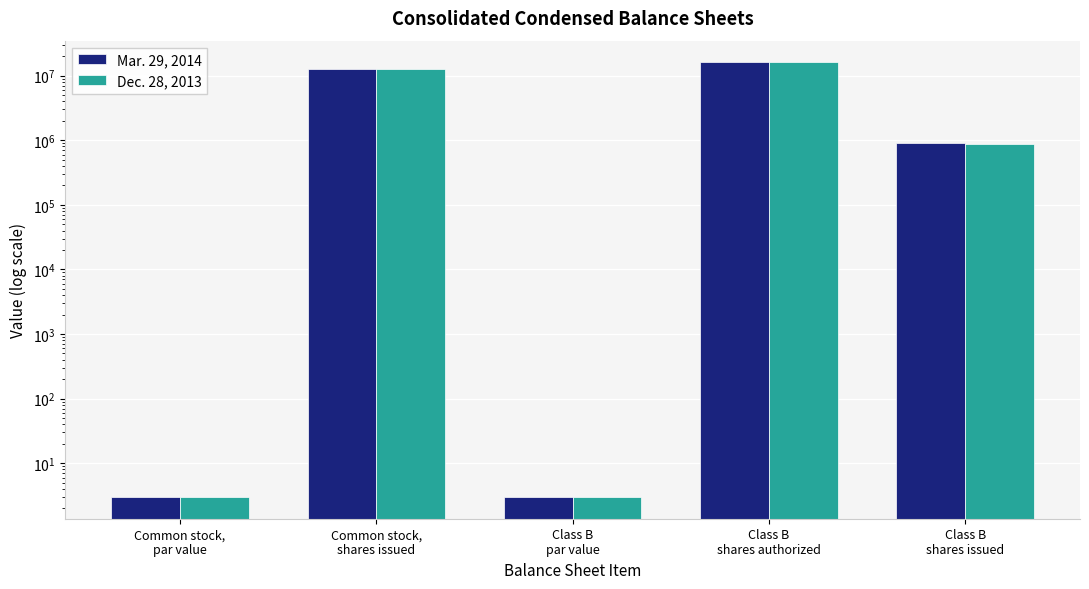

What is the total value across all series at Class B
shares issued?

1769171